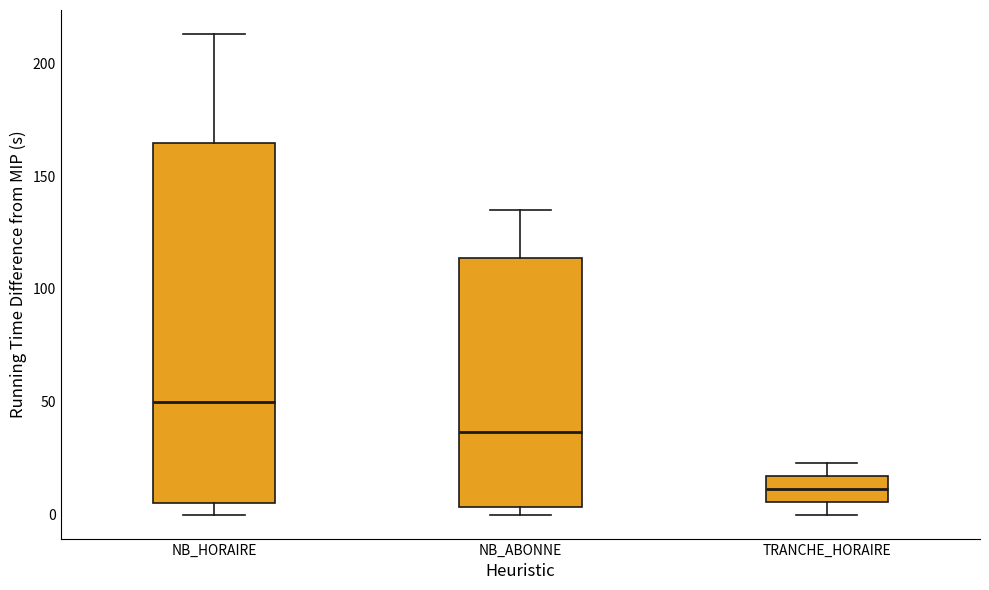

Reading left to right, read every box against the y-axis: the position of its median line, the range the box covers, and the ends of its whiskers. The values are not printed on the chart, so give them approximately, as read against the axis.

NB_HORAIRE: median 50, box 5 to 165, whiskers 0 to 215
NB_ABONNE: median 35, box 5 to 115, whiskers 0 to 135
TRANCHE_HORAIRE: median 10, box 5 to 15, whiskers 0 to 25